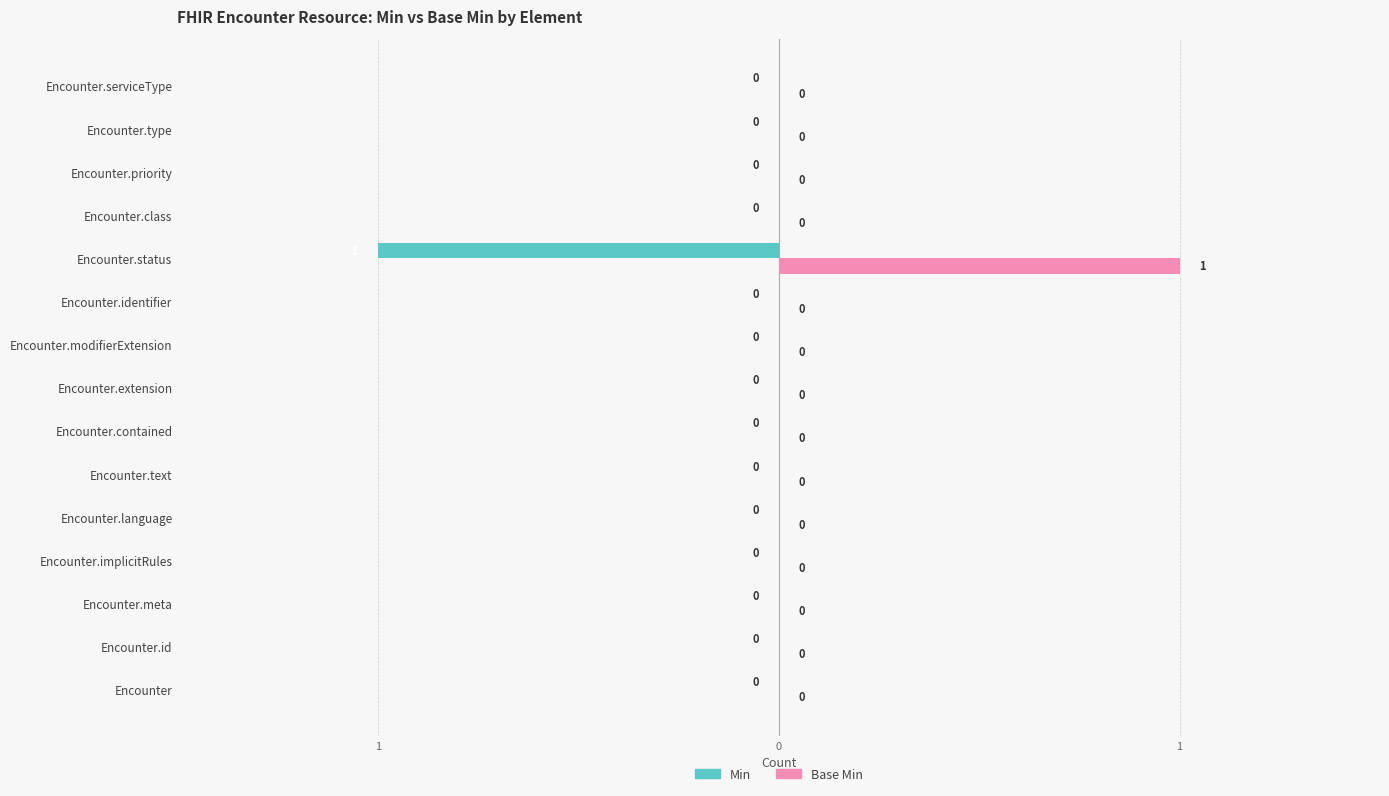

What are all the series names shown in the legend?

Min, Base Min